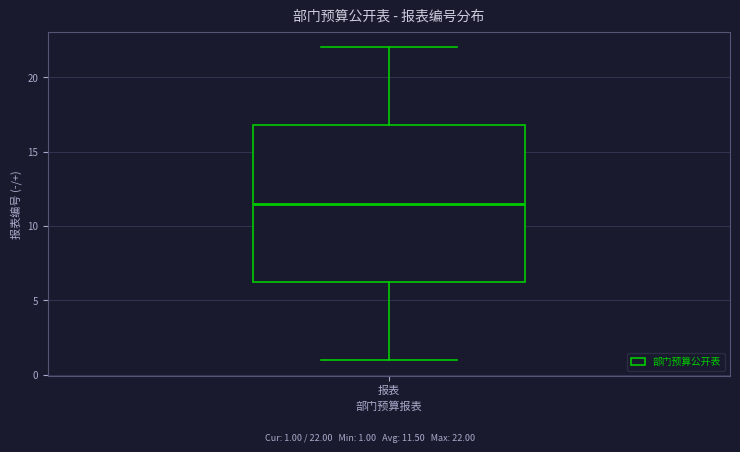

Transcribe this box plot: give where the median line is, the range the box spans, and where the two whiskers end, as read against the y-axis. The values are not printed on the chart, so give them approximately, as read against the axis.

median 11.5, box 6.5 to 17.0, whiskers 1.0 to 22.0